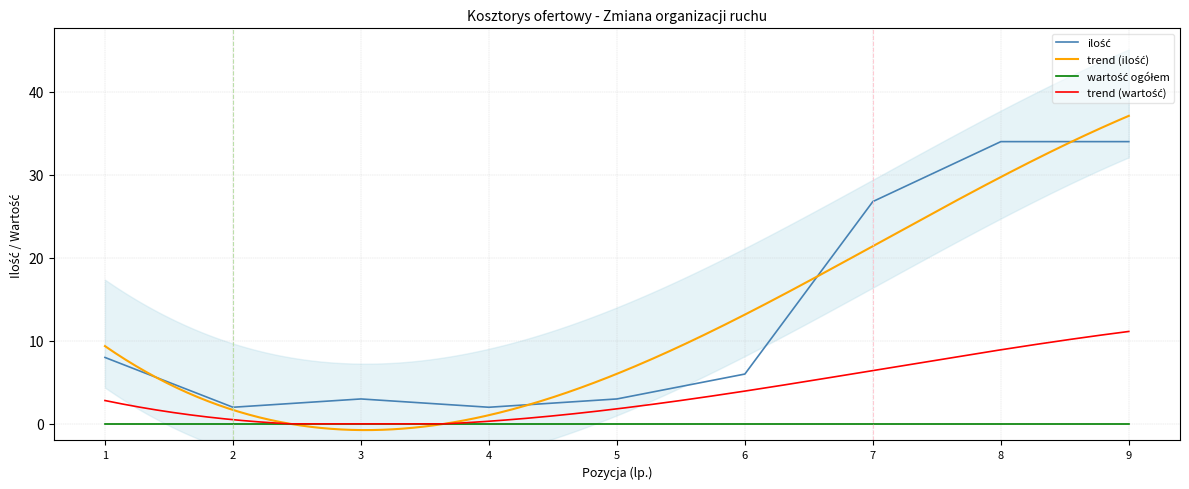

How many values are below 6?

4